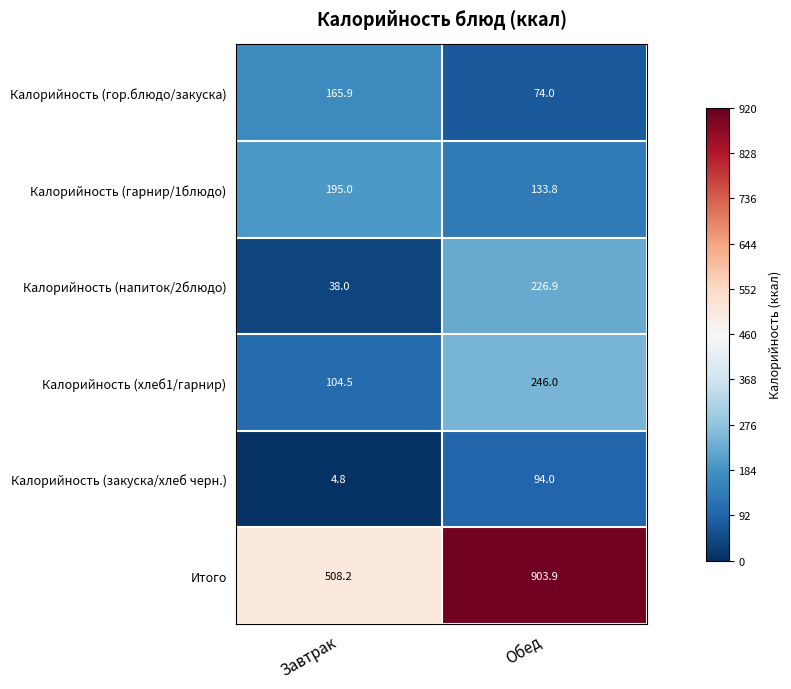

Rank the series by their maximum value, from highest to lowest.

Итого, Калорийность (хлеб1/гарнир), Калорийность (напиток/2блюдо), Калорийность (гарнир/1блюдо), Калорийность (гор.блюдо/закуска), Калорийность (закуска/хлеб черн.)